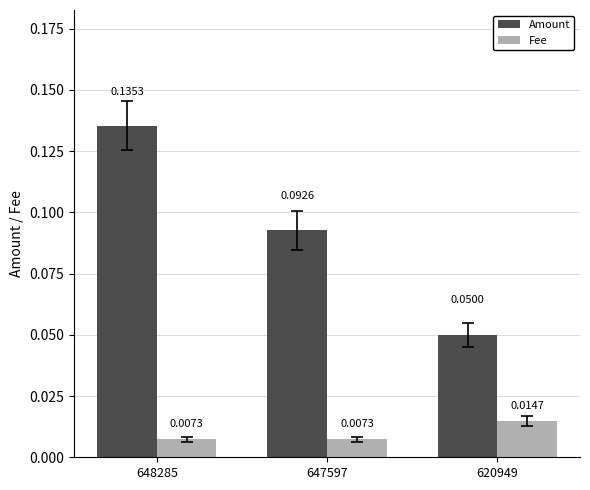

Which series has the largest range (max minus min)?

Amount